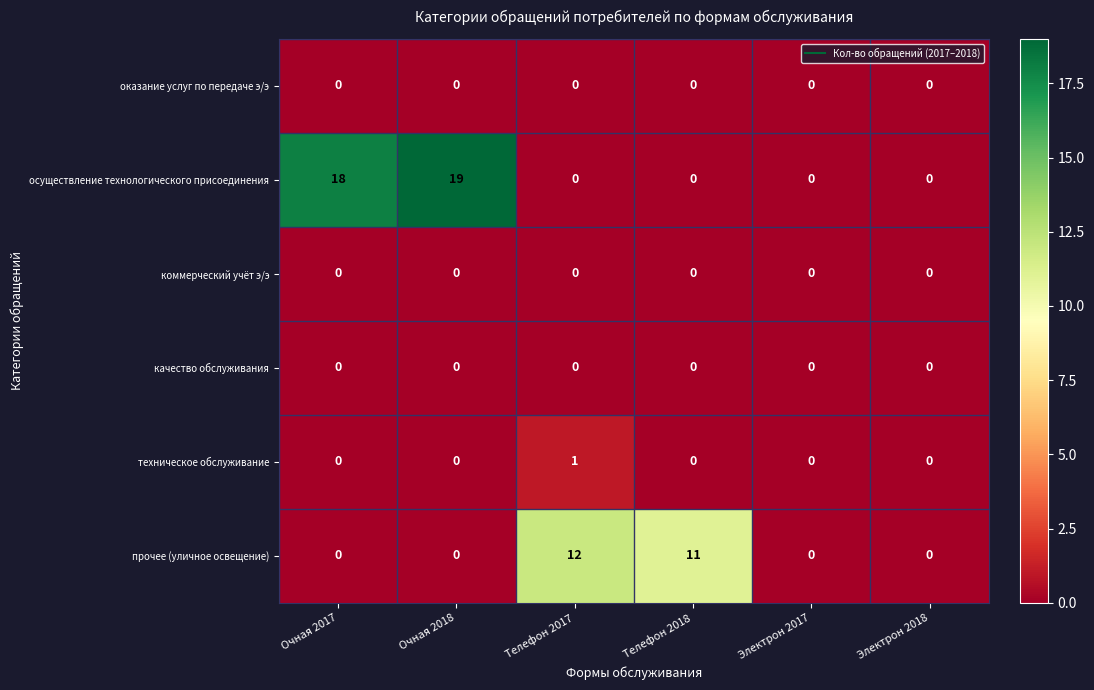

At how many categories does at least one series exceed 13?

2